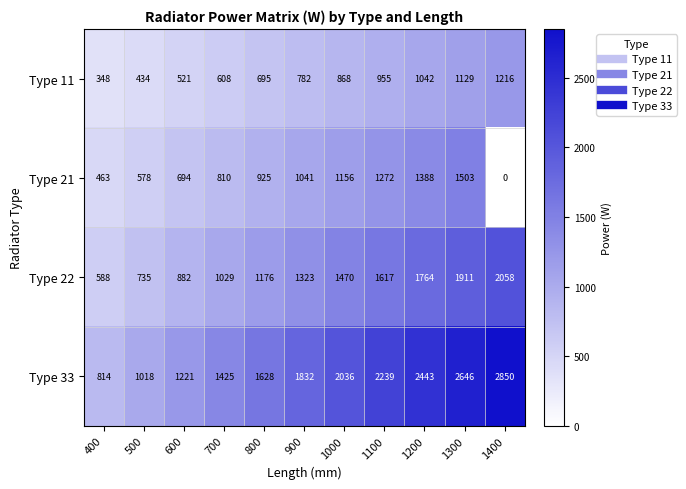

Rank the series at 1400 from lowest to highest value.

Type 21, Type 11, Type 22, Type 33